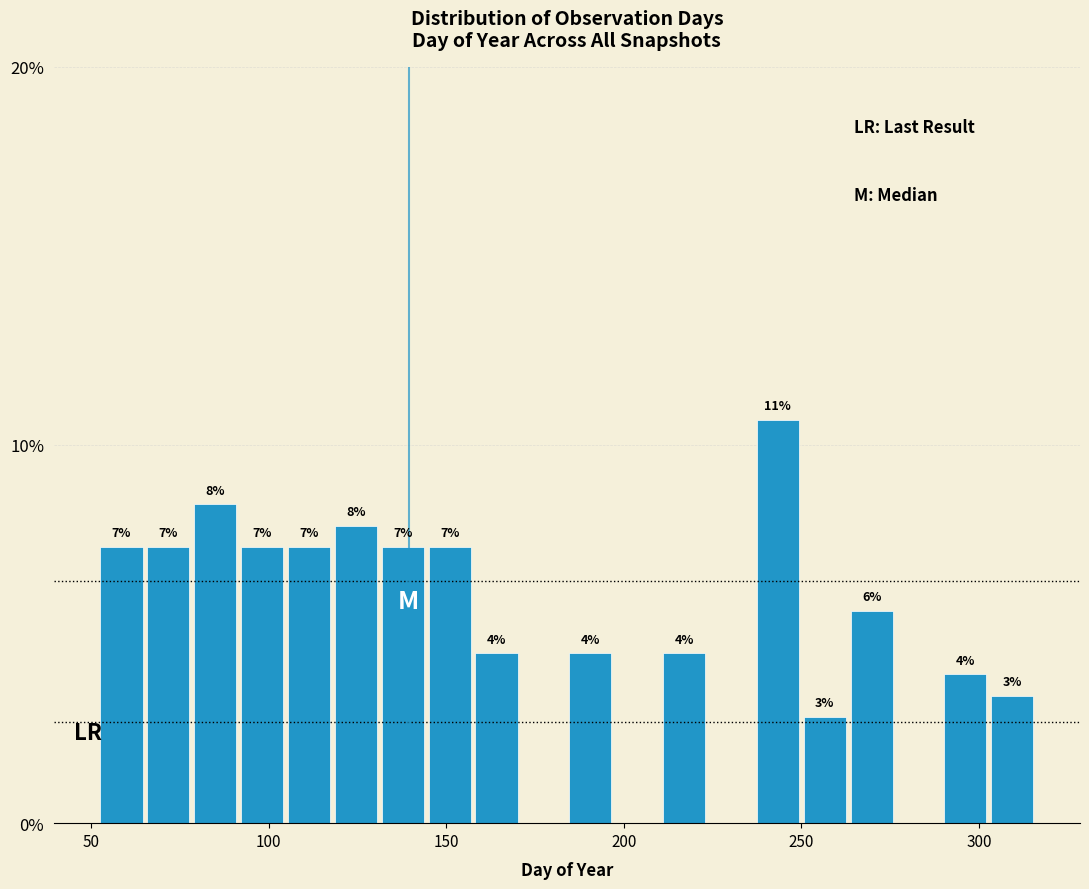

Around what value on the x-axis is the tallest bar? Give the approximate position of its centre, as read against the axis.

245